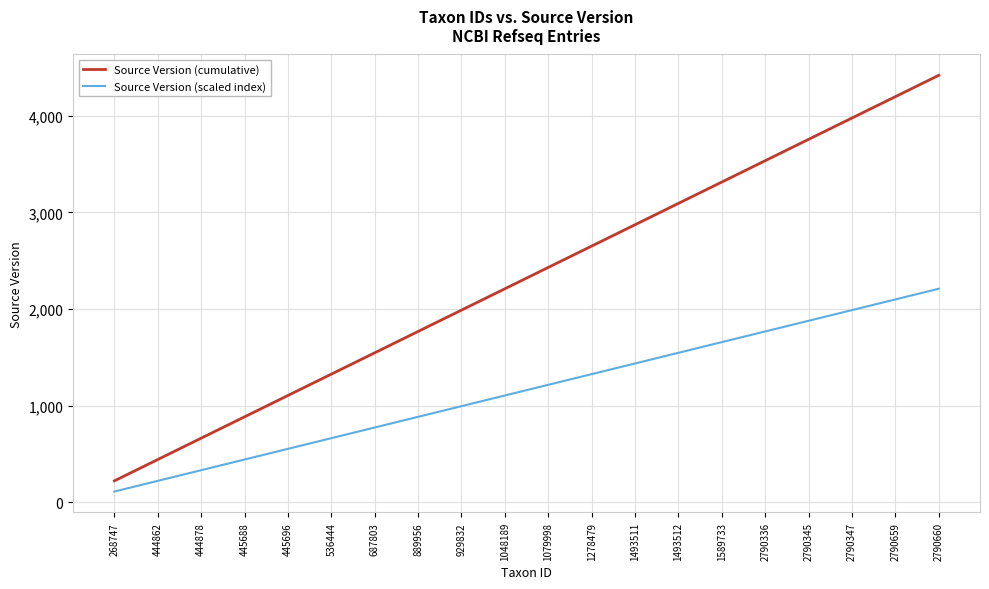

What are all the series names shown in the legend?

Source Version (cumulative), Source Version (scaled index)